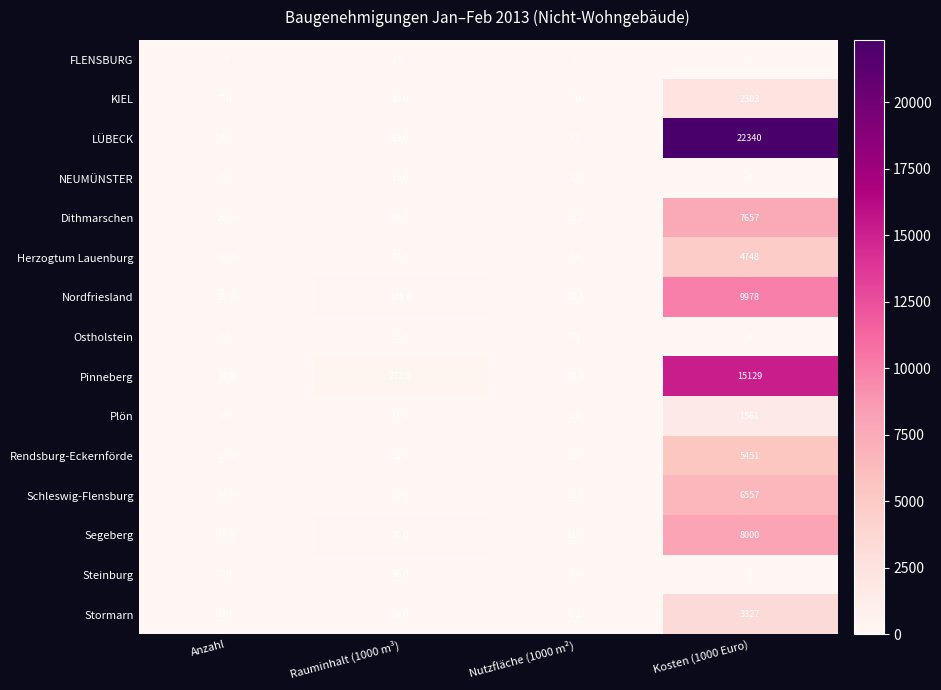

How many values in the Rendsburg-Eckernförde series are below 52?

2